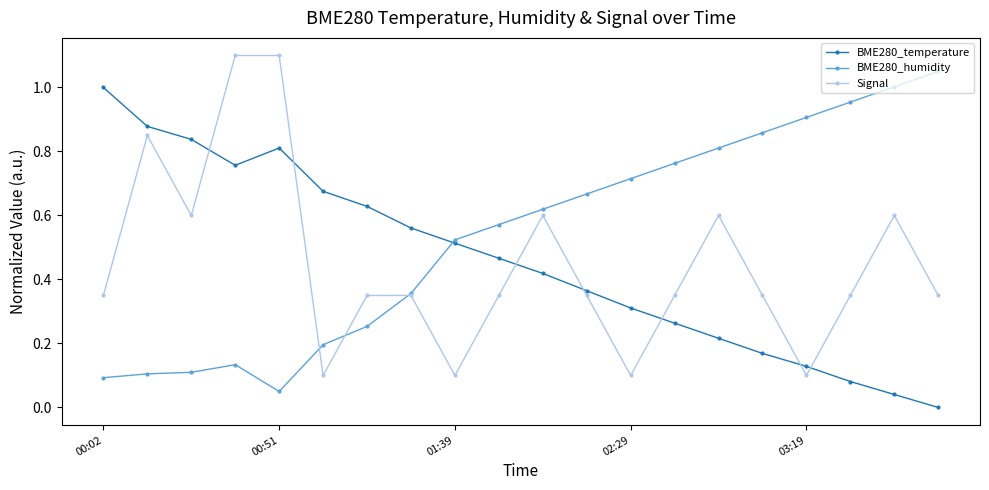

Does the chart display data point markers on the line(s)?

Yes